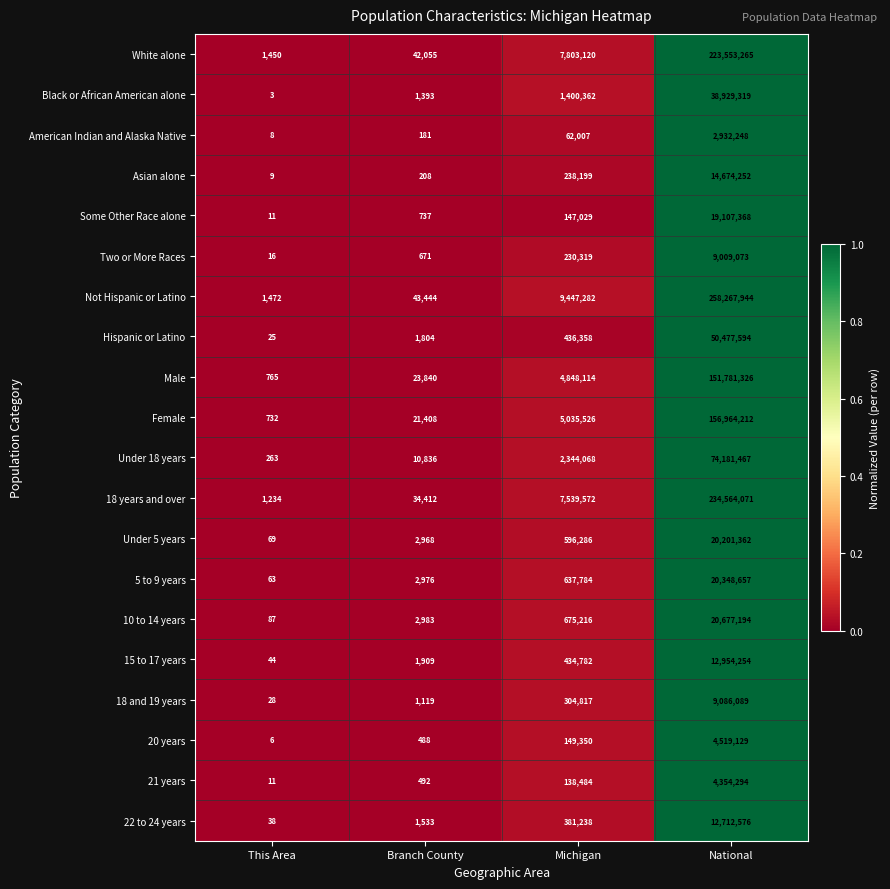

At which label does Female reach its peak?

National